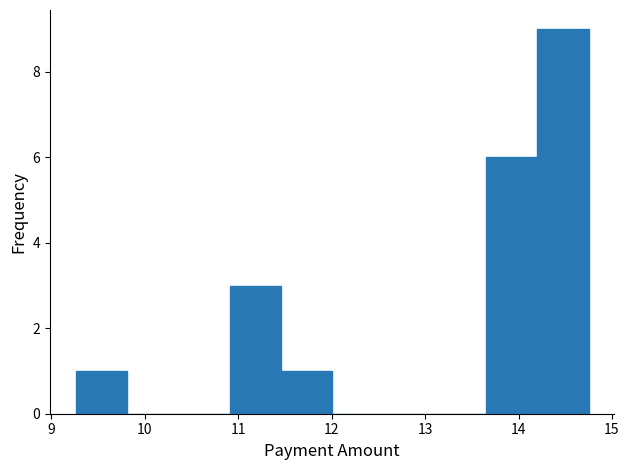

Reading left to right, list every bar in this chart as the range it spans on the x-axis followed by its height. Neither the bar edges nor the heights are printed on the chart, so give them approximately, as read against the axes.

9.3 to 9.8: 1
9.8 to 10.4: 0
10.4 to 10.9: 0
10.9 to 11.5: 3
11.5 to 12.0: 1
12.0 to 12.6: 0
12.6 to 13.1: 0
13.1 to 13.7: 0
13.7 to 14.2: 6
14.2 to 14.8: 9